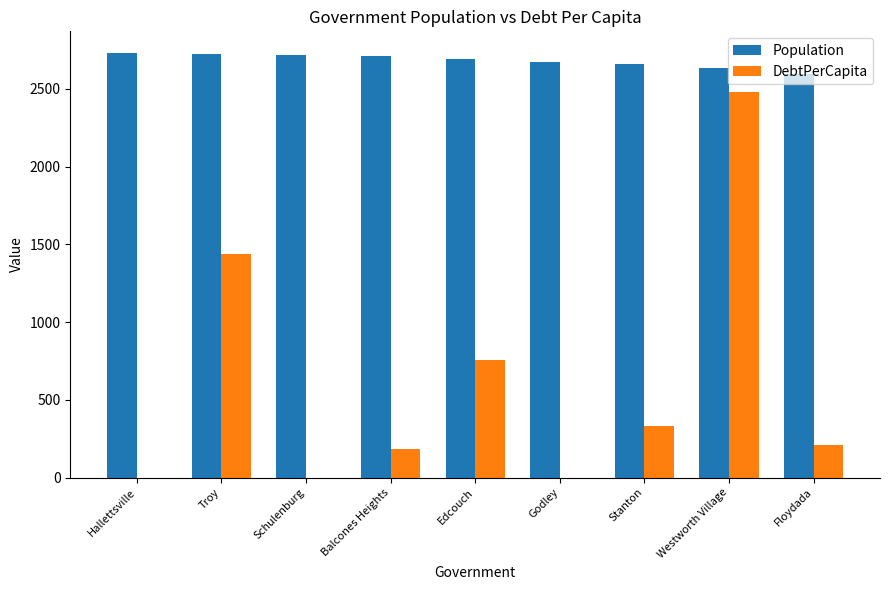

What is the maximum value for DebtPerCapita?

2477.8